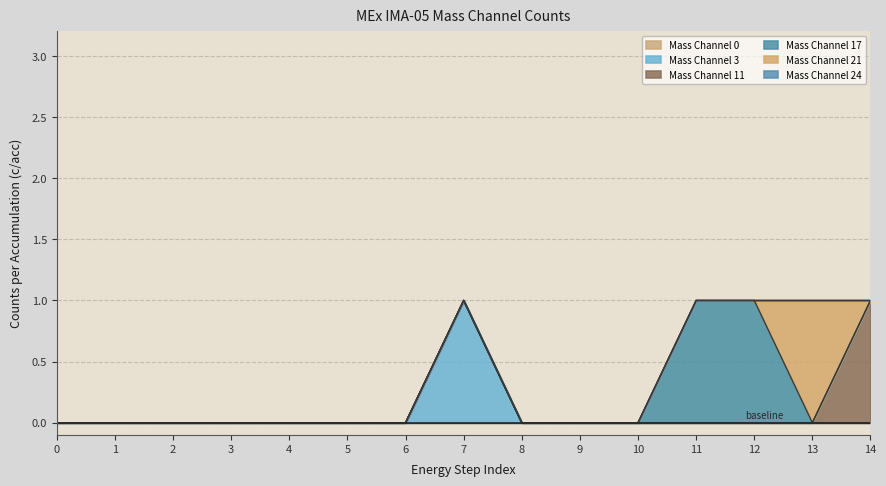

How many positive values does the Mass Channel 21 series have?

1